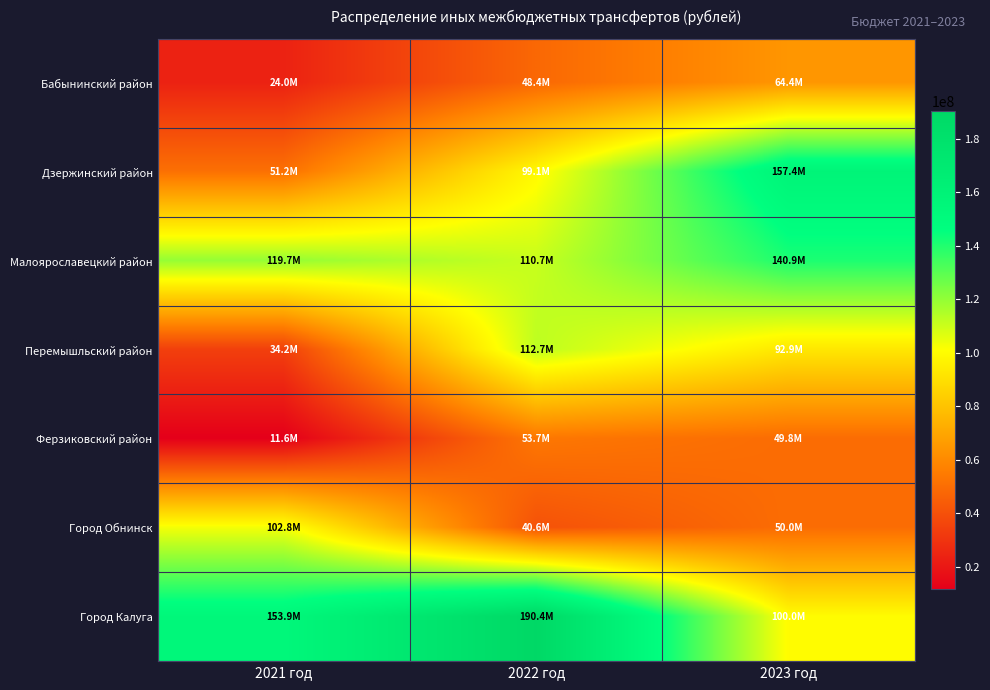

Which has a higher value, 2022 год or 2021 год?

2022 год